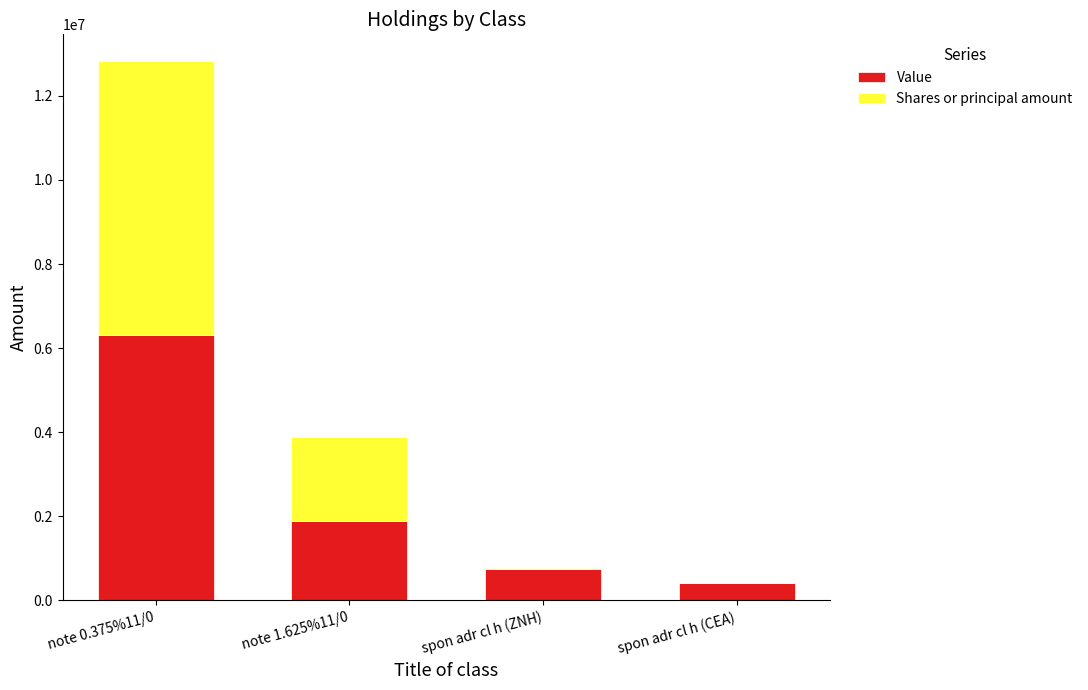

Is it true that Value equals 3848834 at note 0.375%11/0?

False